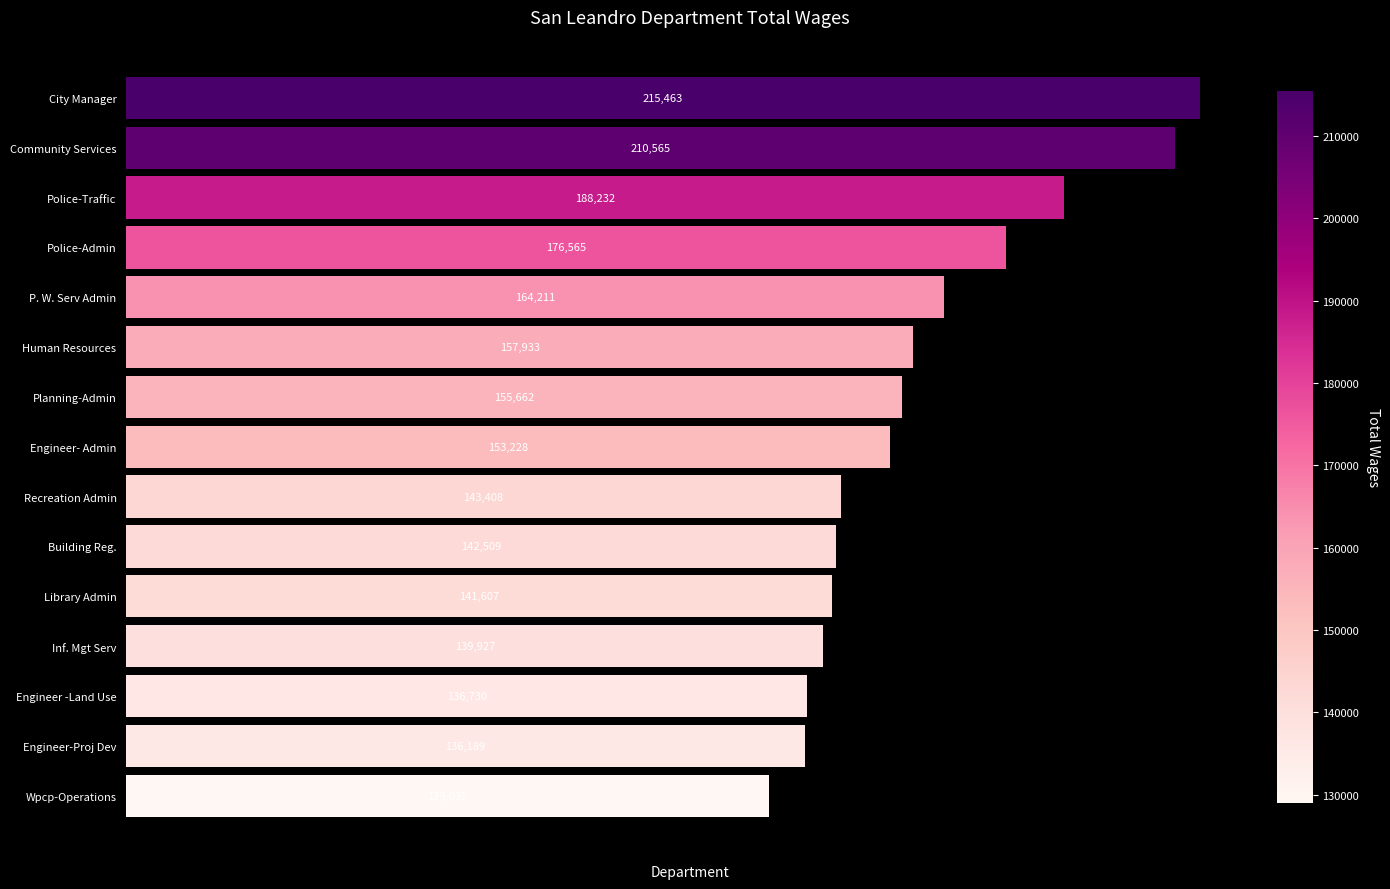

What is the maximum value shown in the chart?

215463